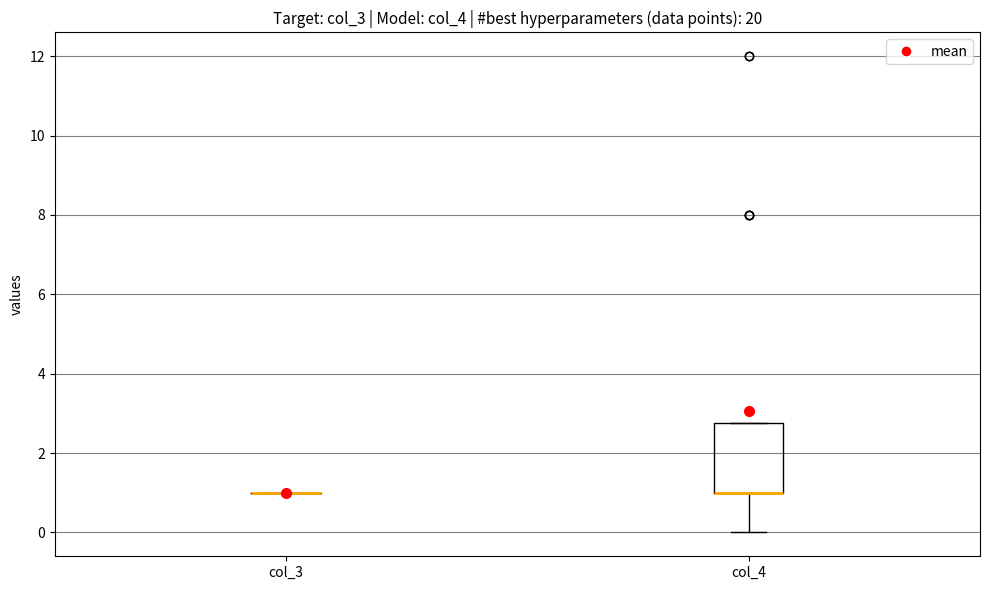

Which box is the tallest, from its lower edge to its upper edge?

col_4